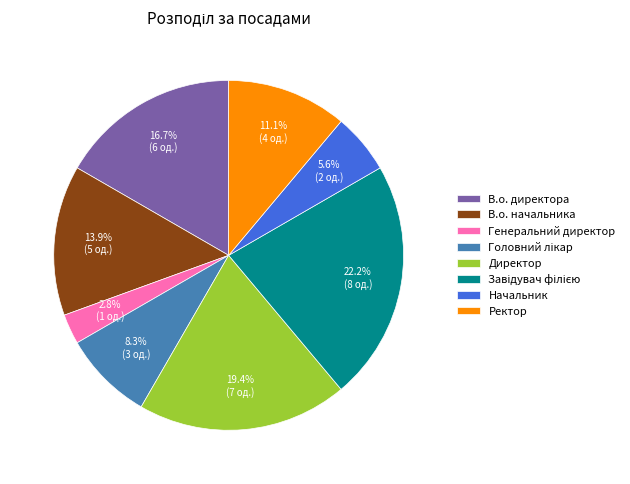

True or false: Ректор accounts for 17% of the total.

False